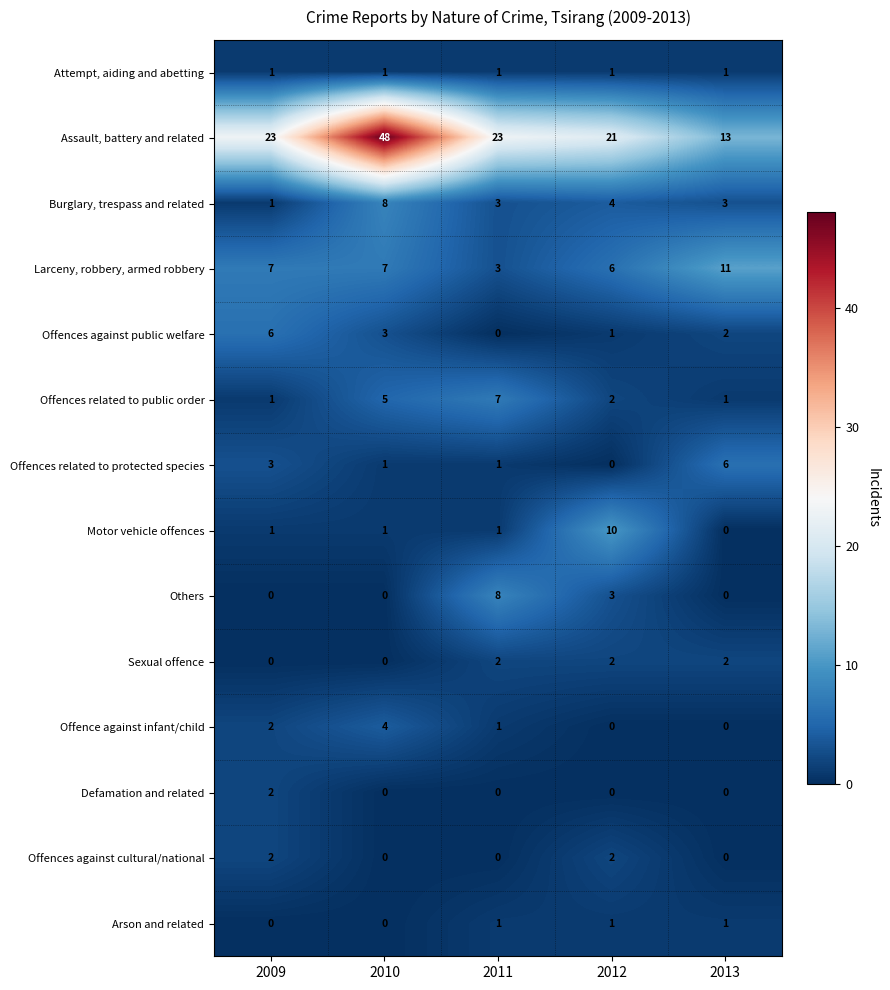

What is the maximum value for Offences against public welfare?

6